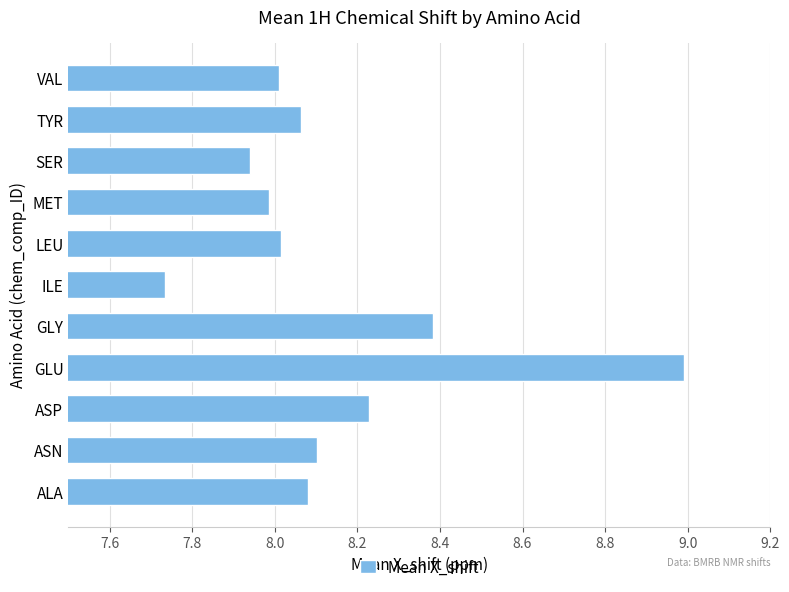

Read the value at LEU.

8.0